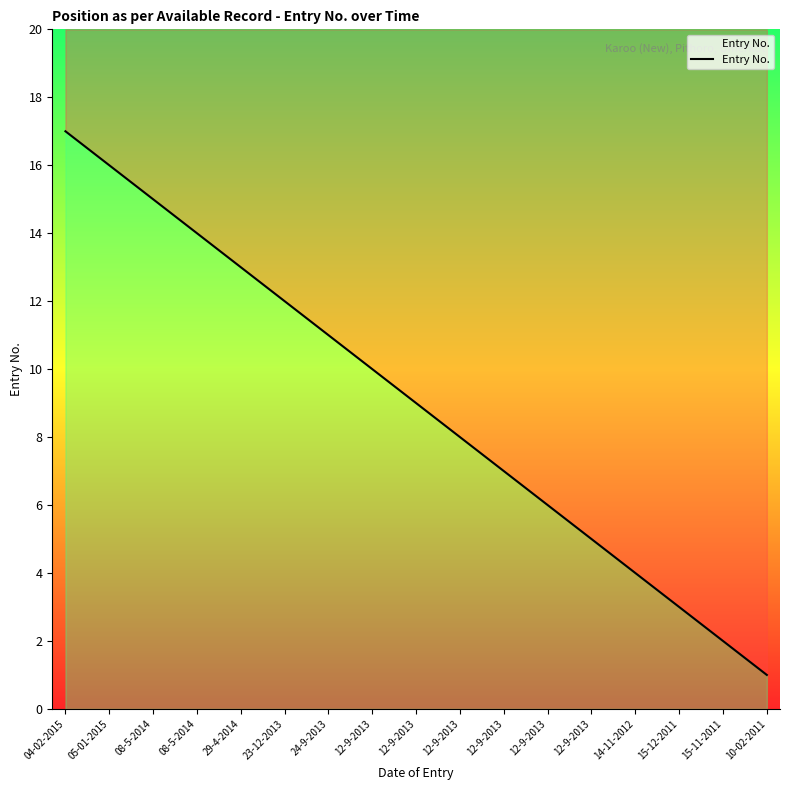

What is the label of the 16th point from the left?

15-11-2011